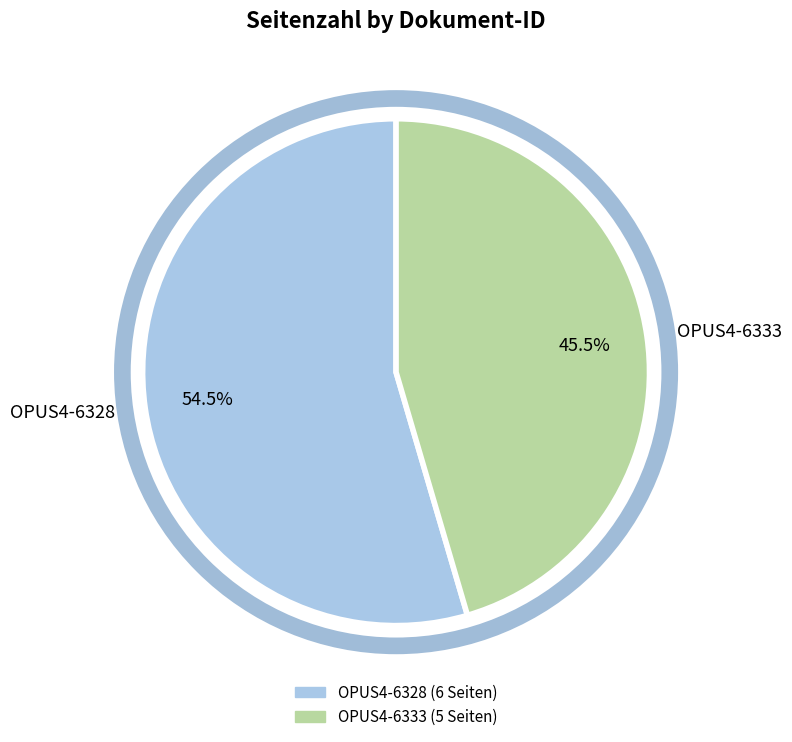

Rank the categories by value from lowest to highest.

OPUS4-6333, OPUS4-6328